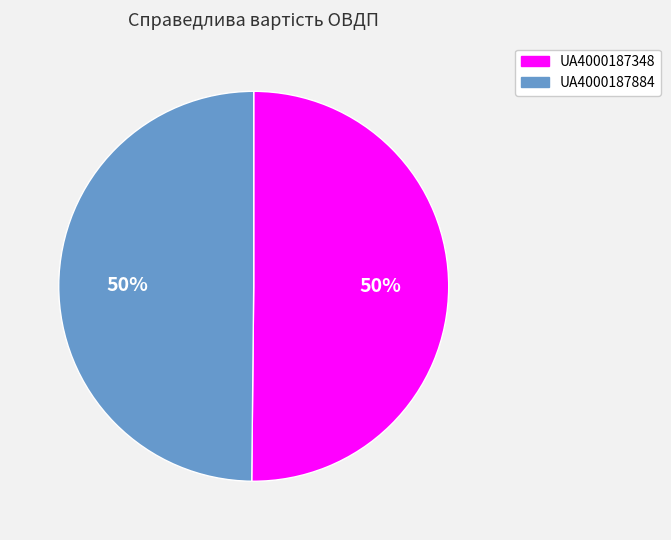

To the nearest percent, what portion does UA4000187348 represent?

50%